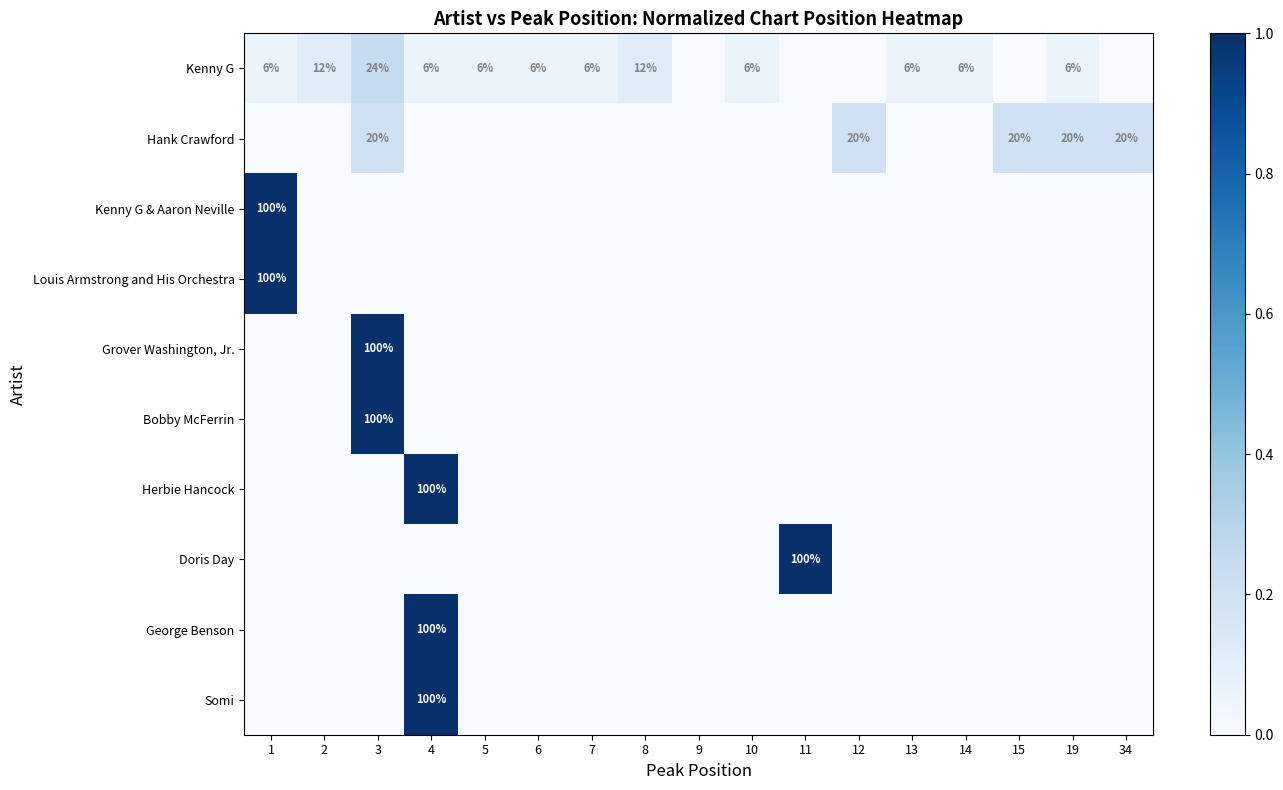

The value of Somi at 4 is 146. True or false?

False